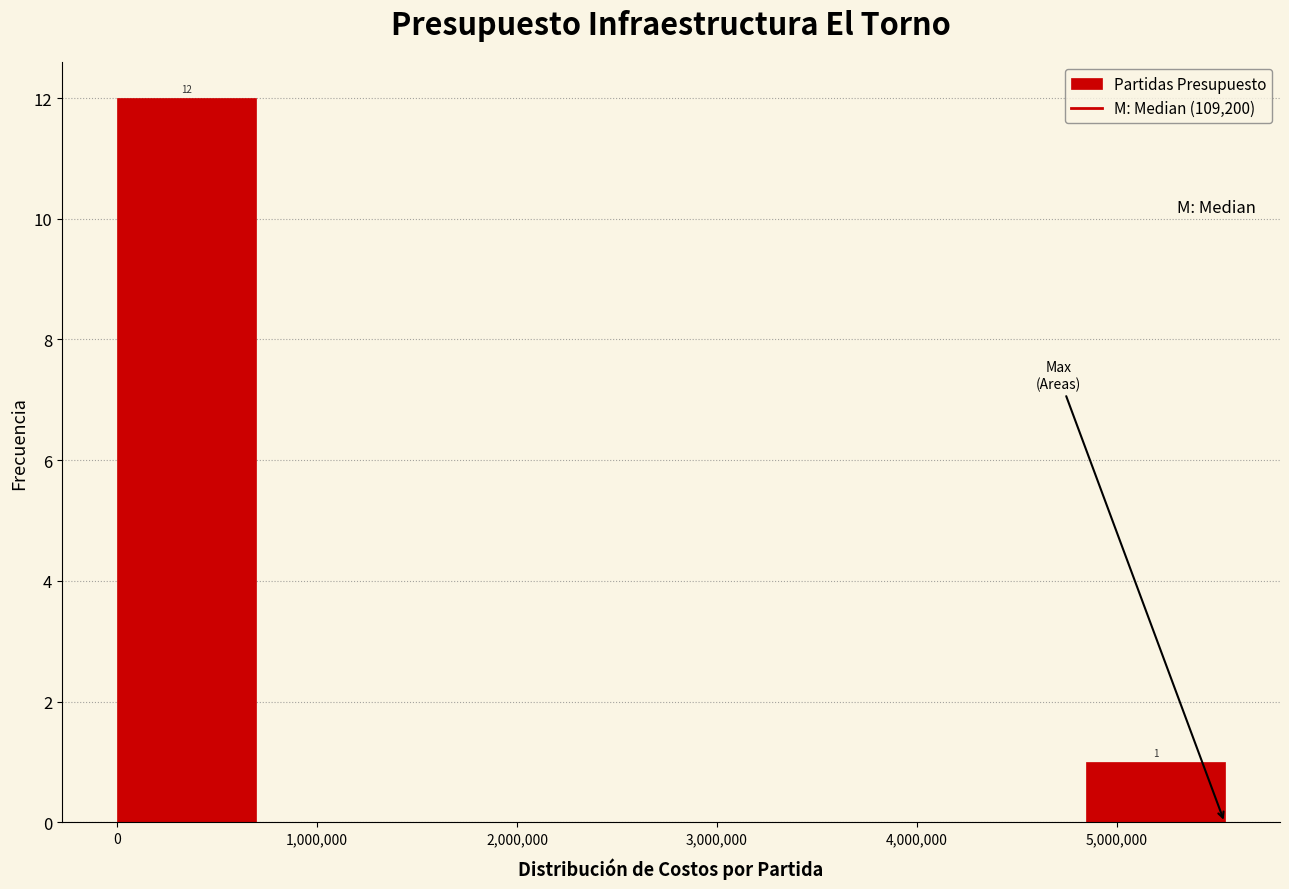

Which range on the x-axis has the tallest bar?

0 to 700000